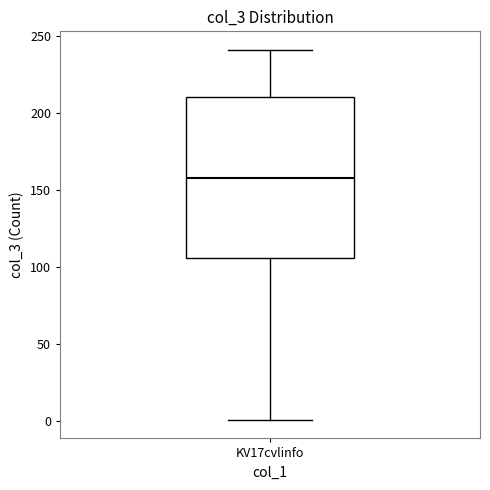

Read this box plot against the y-axis: the position of the median line, the range covered by the box, and the ends of both whiskers. The values are not printed on the chart, so give them approximately, as read against the axis.

median 160, box 105 to 210, whiskers 0 to 240